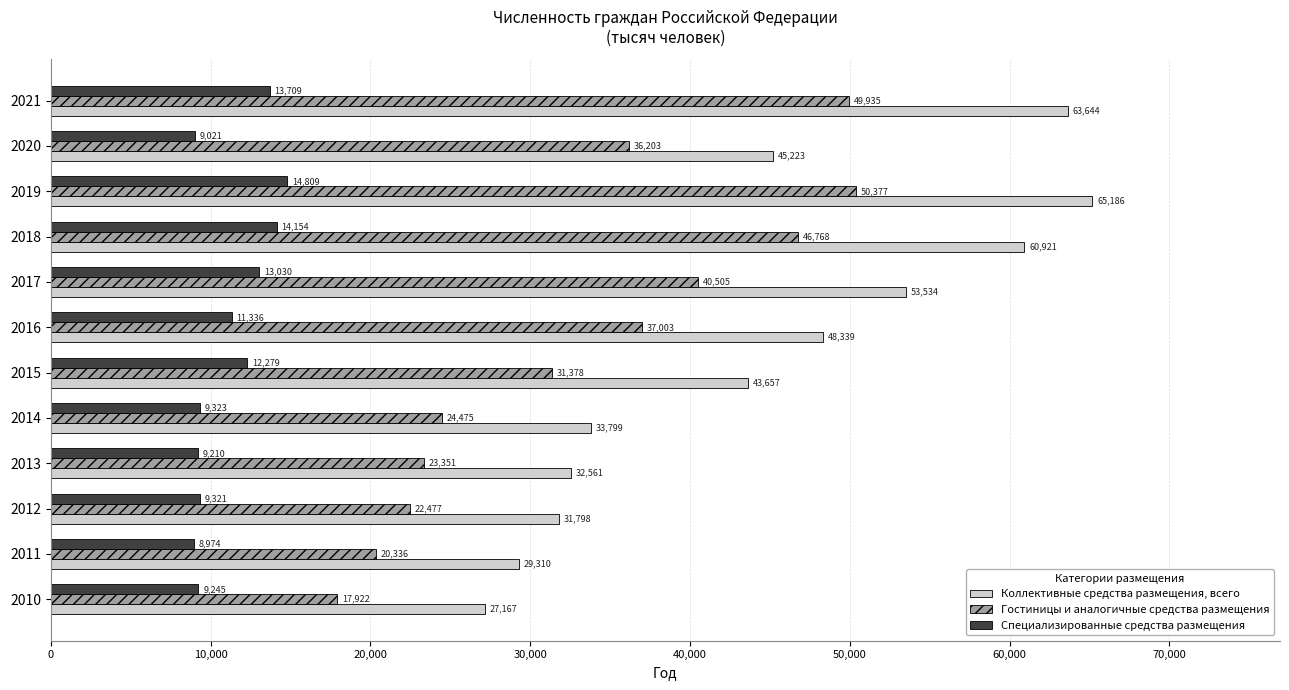

What is the approximate value of Коллективные средства размещения, всего at 2020?

45223.2